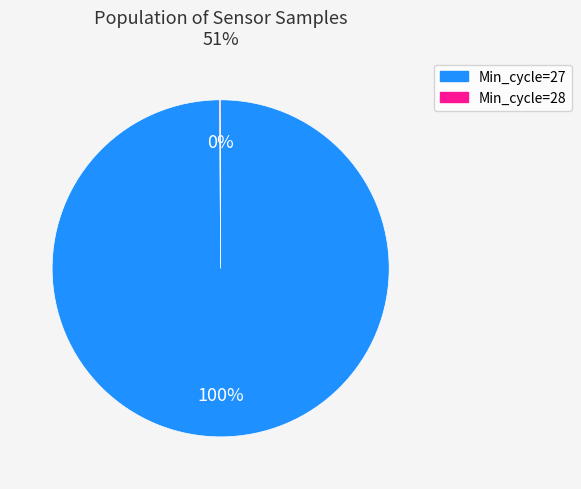

What percentage is the Min_cycle=27 slice, to the nearest percent?

100%